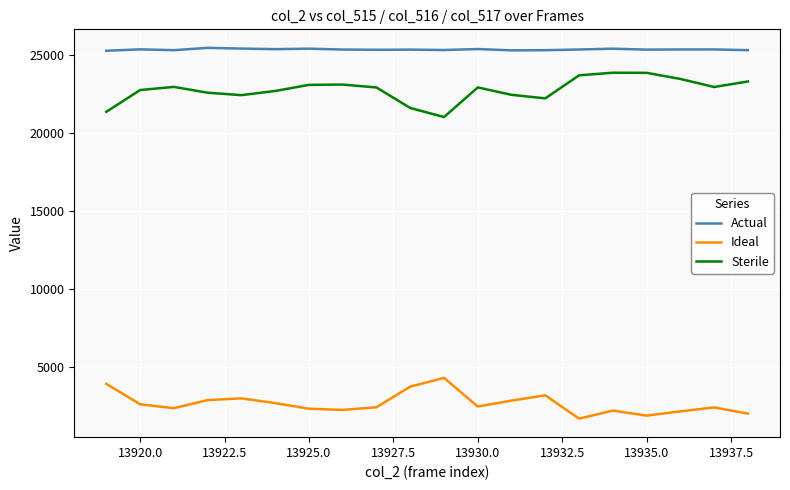

List the series in order of their peak value, lowest first.

Ideal, Sterile, Actual